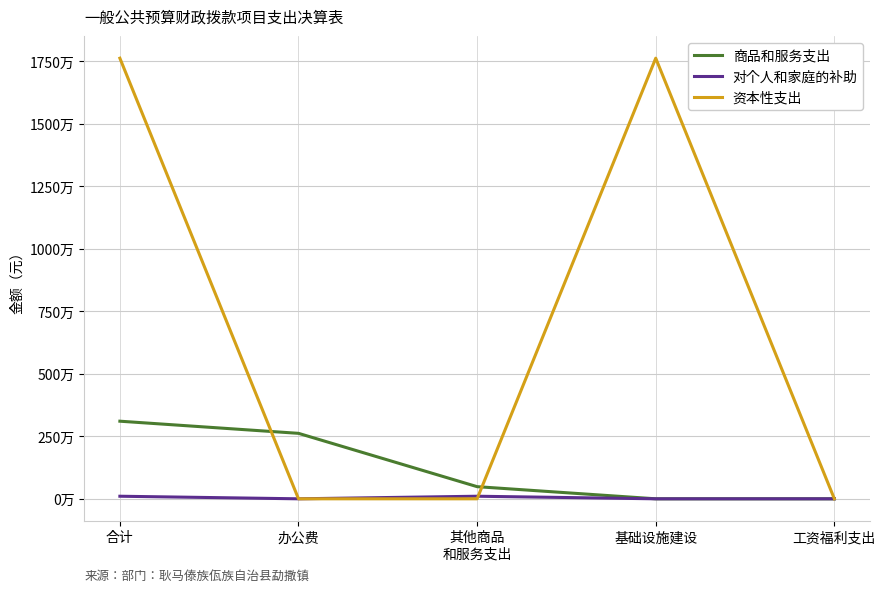

What are all the series names shown in the legend?

商品和服务支出, 对个人和家庭的补助, 资本性支出